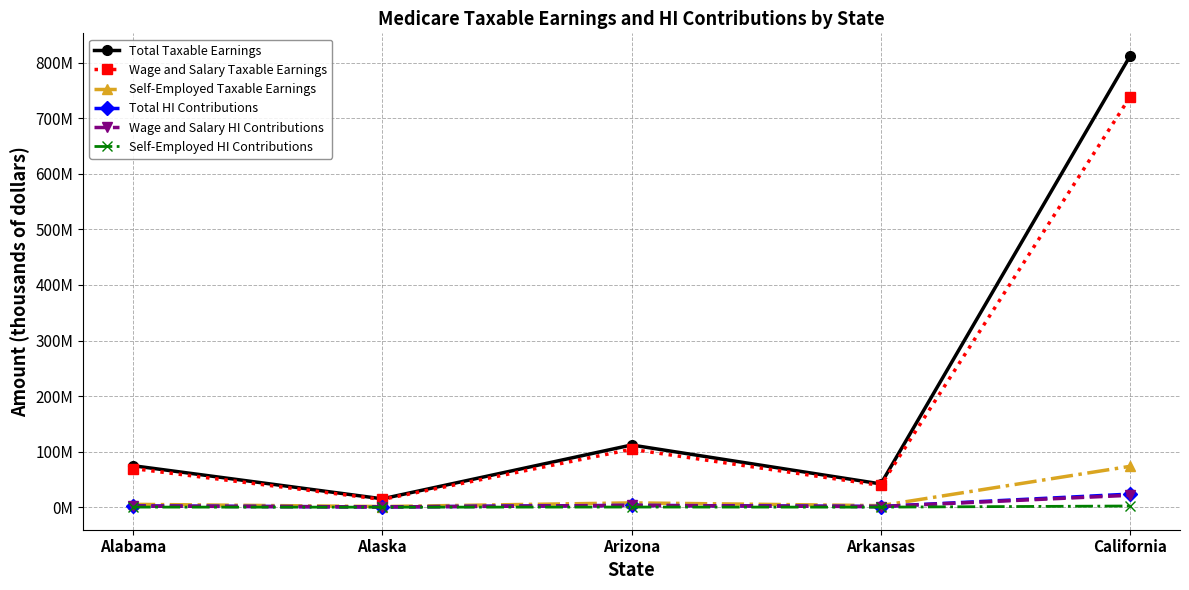

At which category does the chart reach its minimum across all series?

Alaska